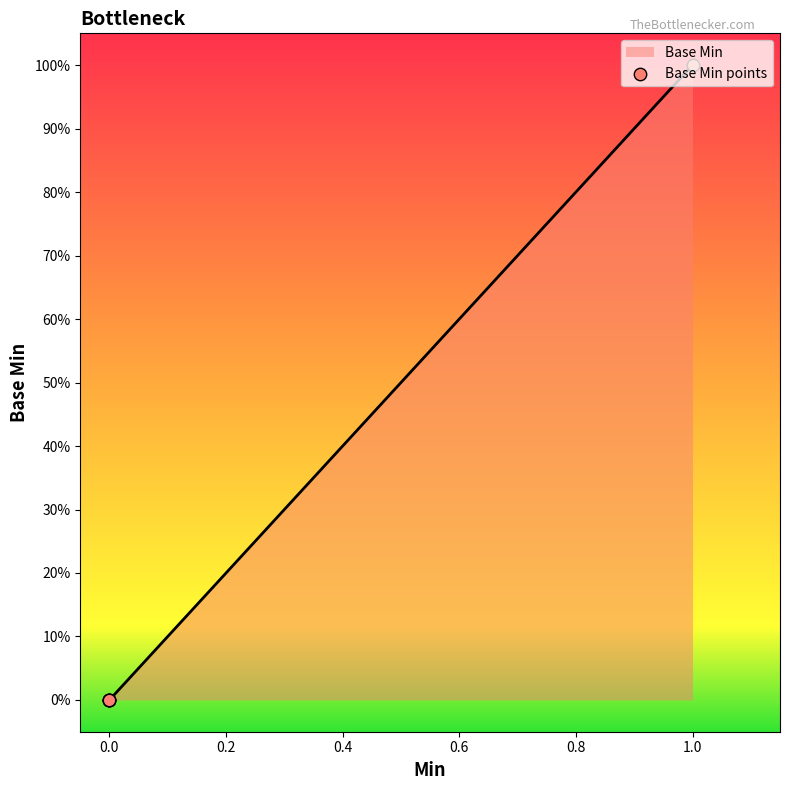

Between 0.0 and 1.0, which is larger?

1.0